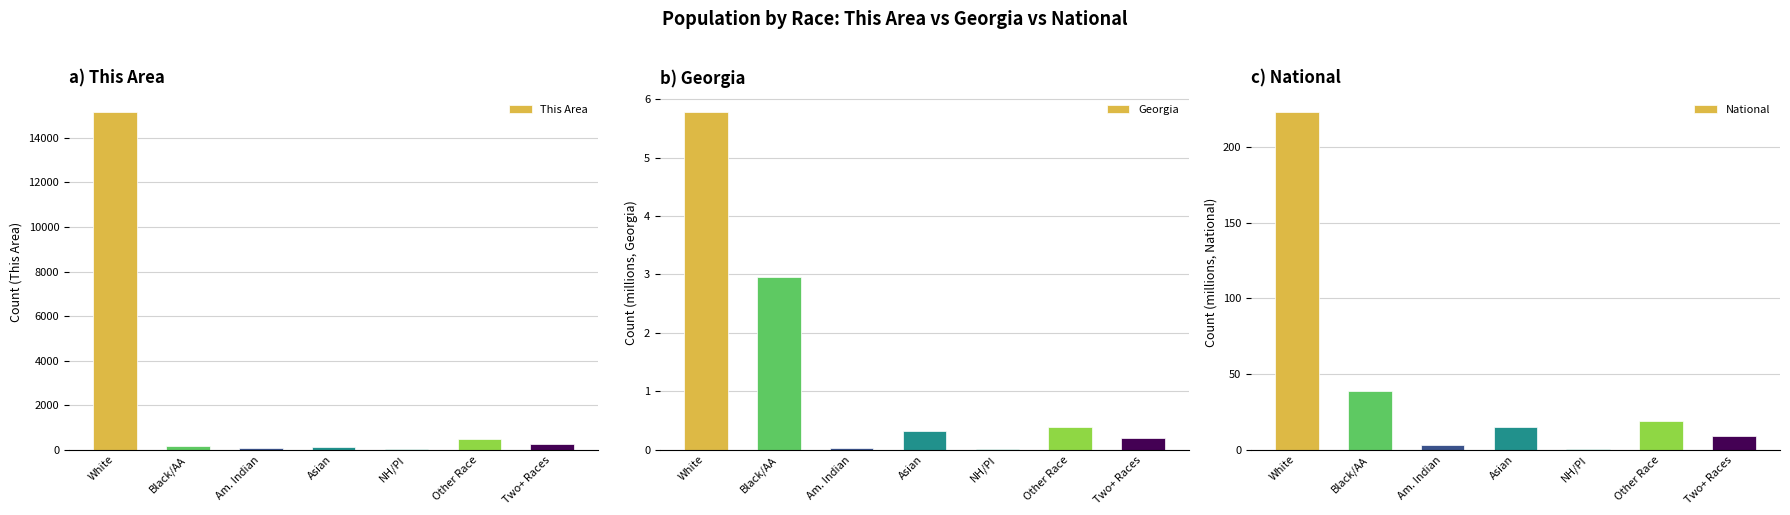

Rank the series by their maximum value, from lowest to highest.

Georgia, National, This Area